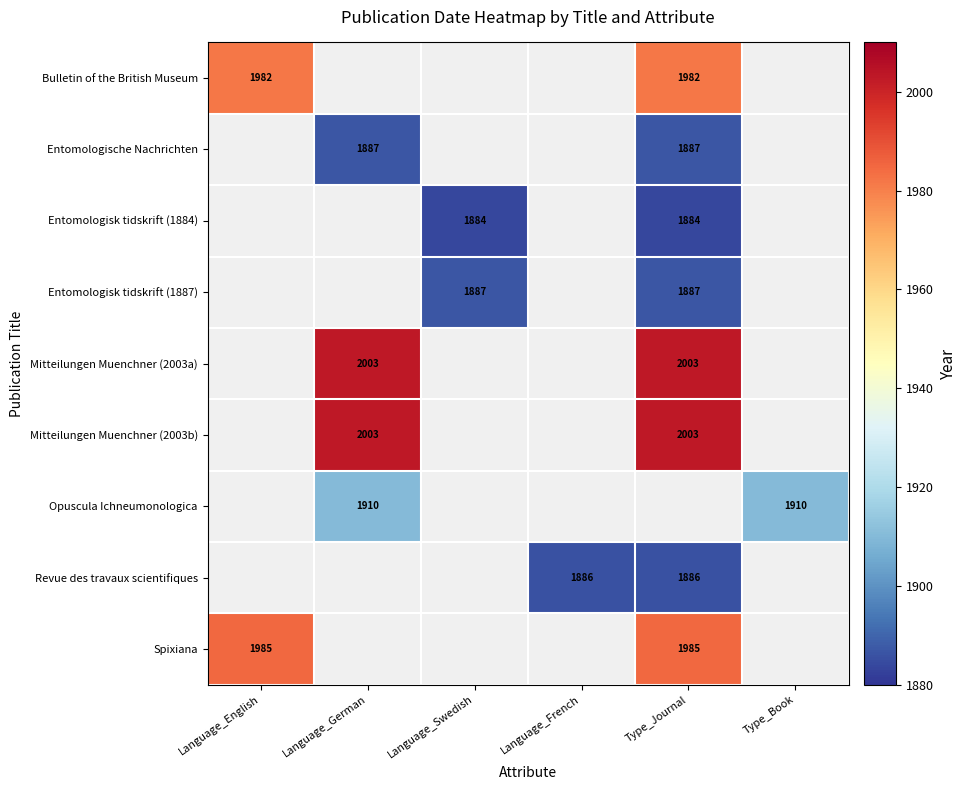

Between Language_German and Type_Journal, which is larger?

Type_Journal